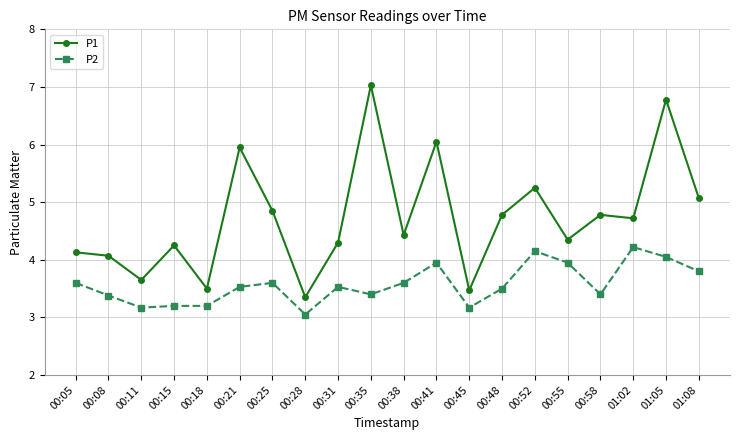

The P2 series shows 3.4 at 00:58. True or false?

True